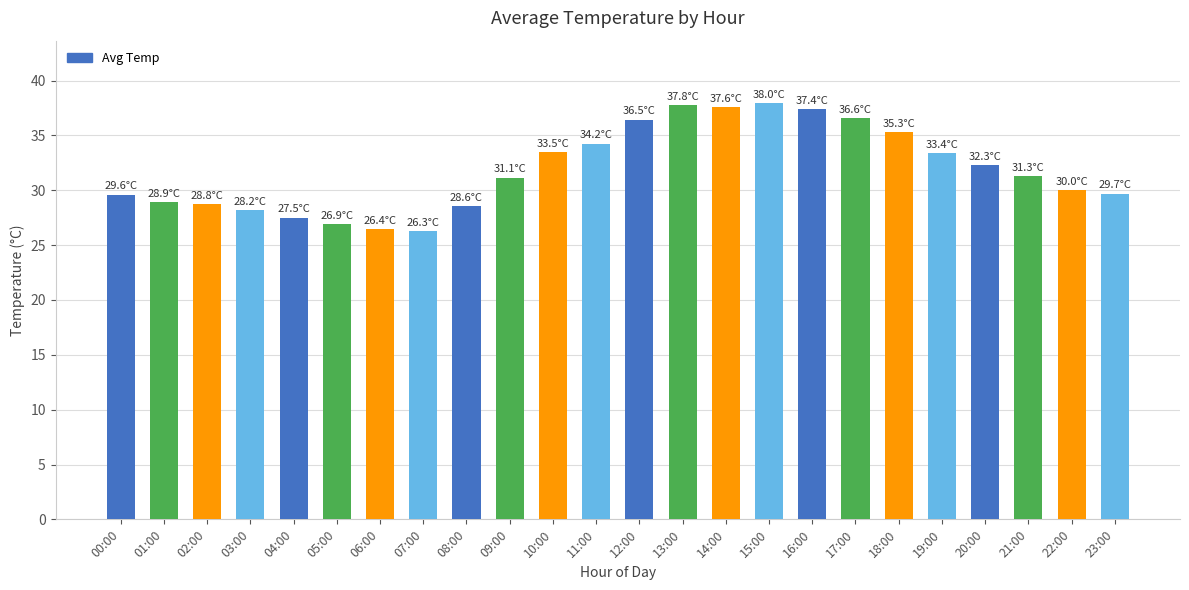

What position from the right is 15:00?

9